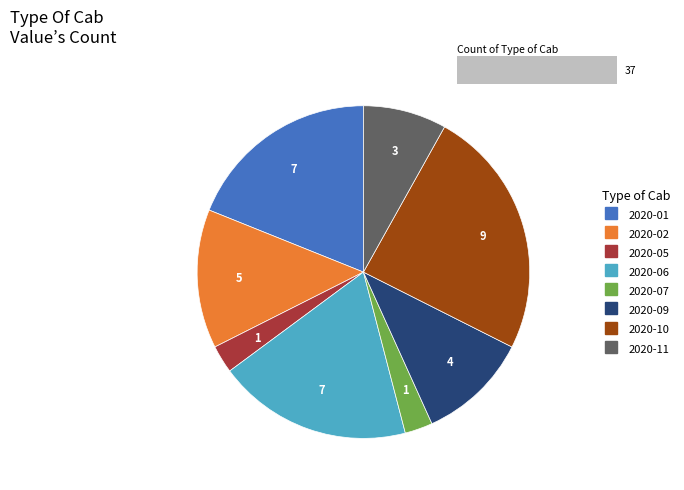

What percentage is the 2020-02 slice, to the nearest percent?

14%